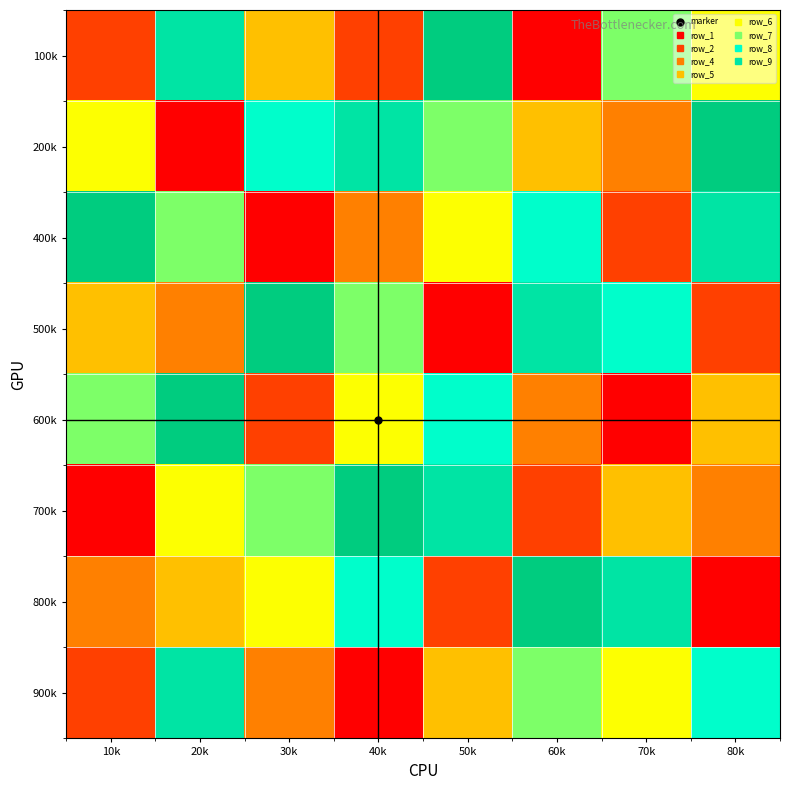

What is the minimum value shown in the chart?

1